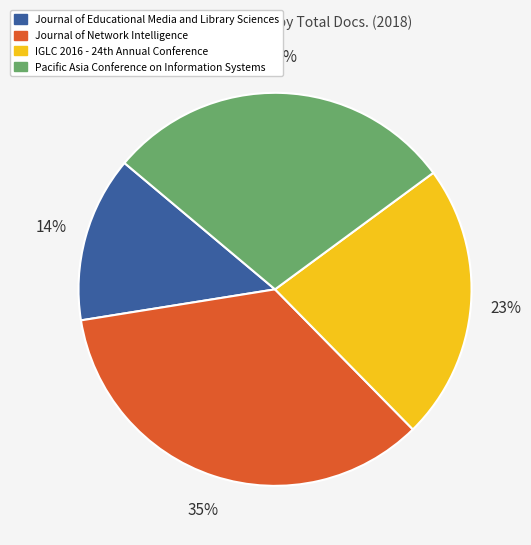

How many slices are in this pie chart?

4